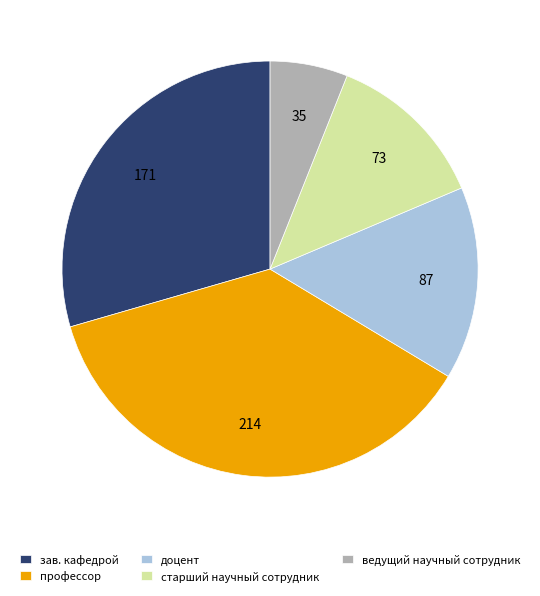

Between зав. кафедрой and старший научный сотрудник, which is larger?

зав. кафедрой